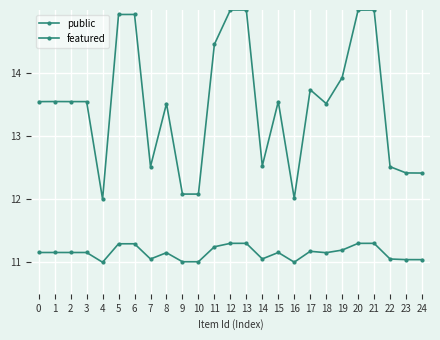

How many data points does each series have?

25